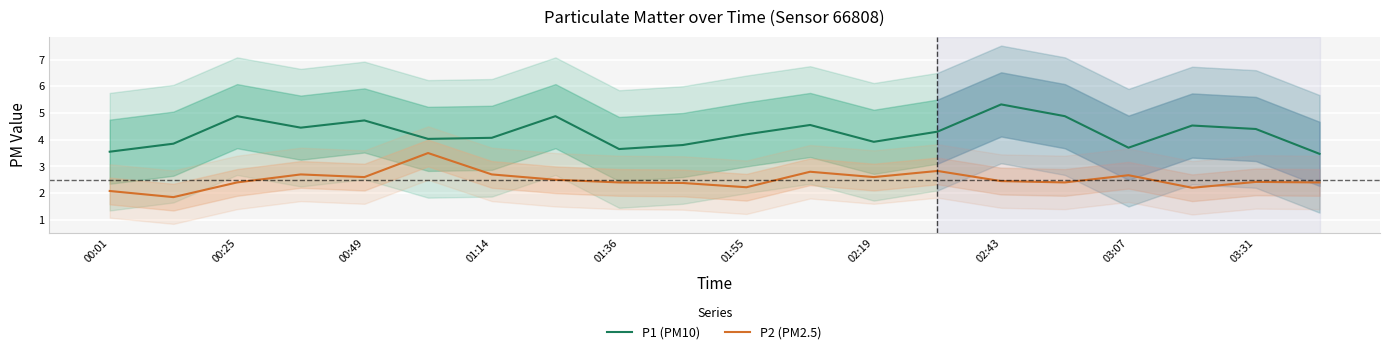

What is the difference between the second highest and minimum values in the P1 (PM10) series?

1.4